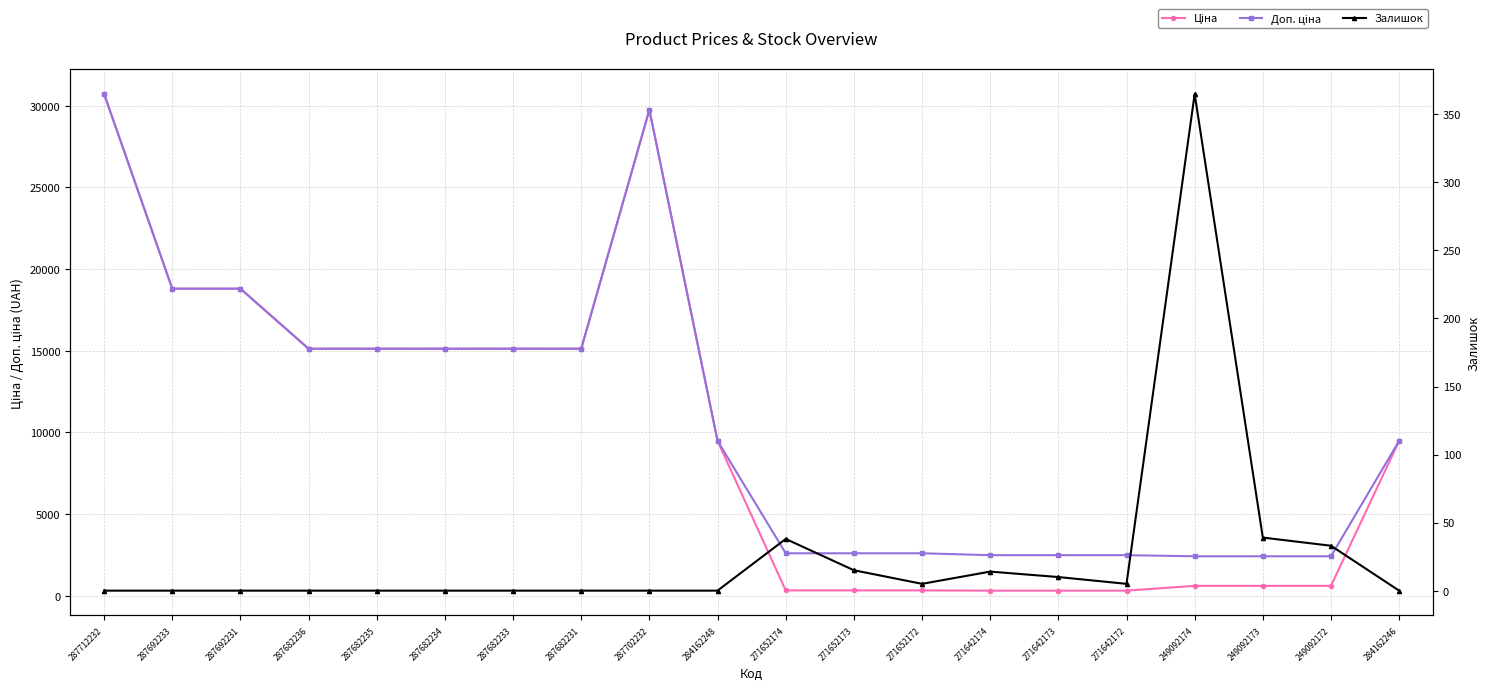

What is the label of the 12th point from the right?

287702232